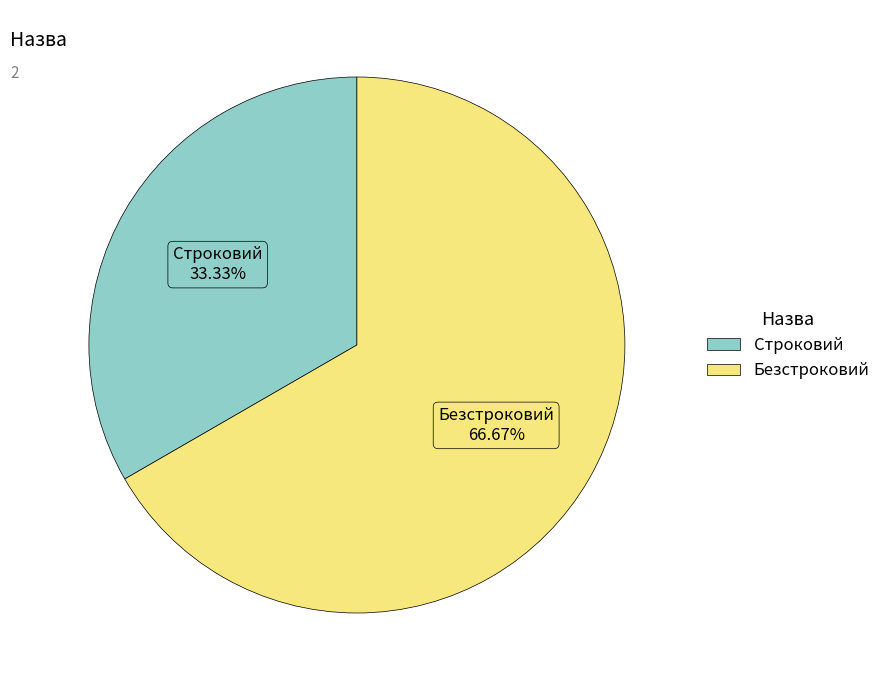

What percentage is the Строковий slice, to the nearest percent?

33%